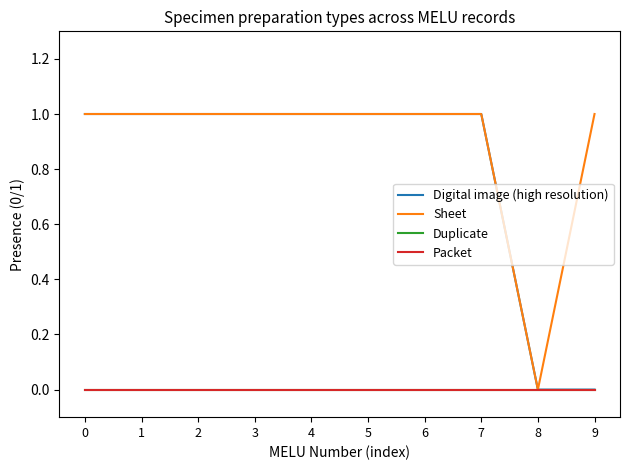

Which has a higher value, 7 or 8?

7